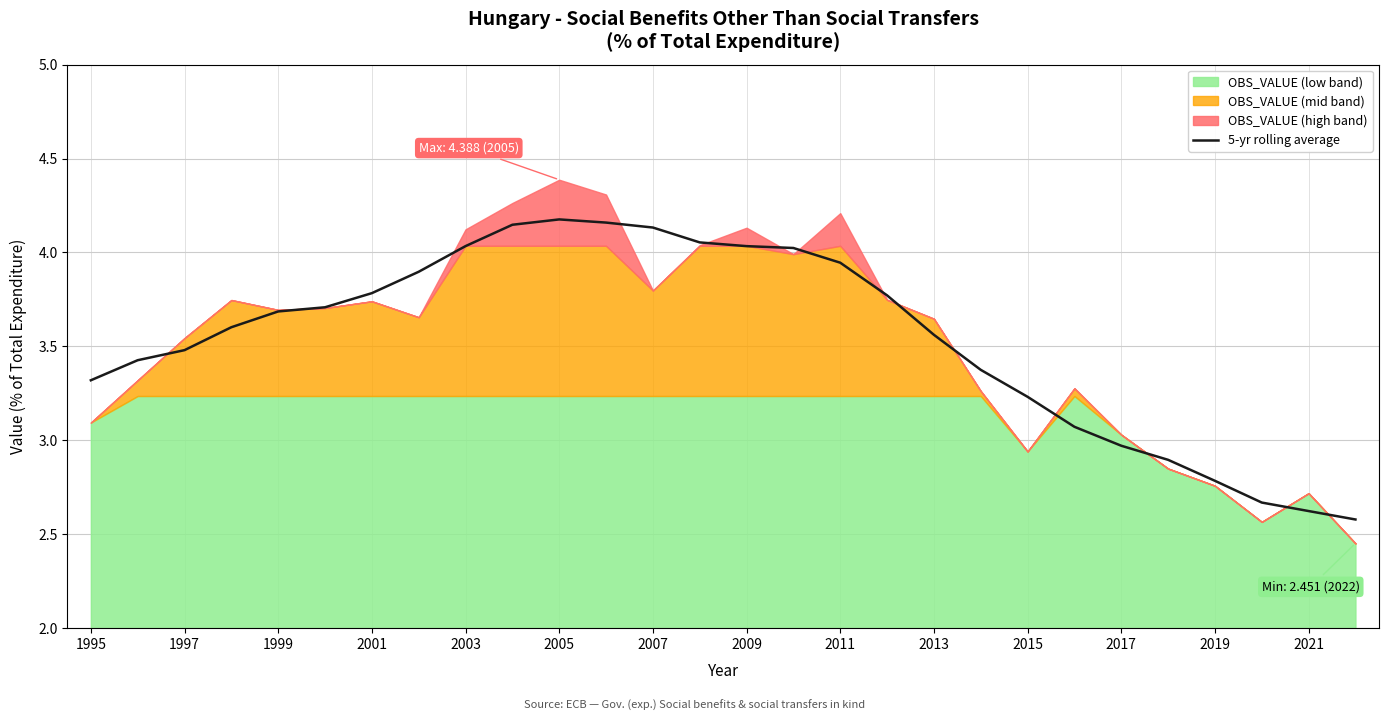

How many lines are shown in the chart?

1